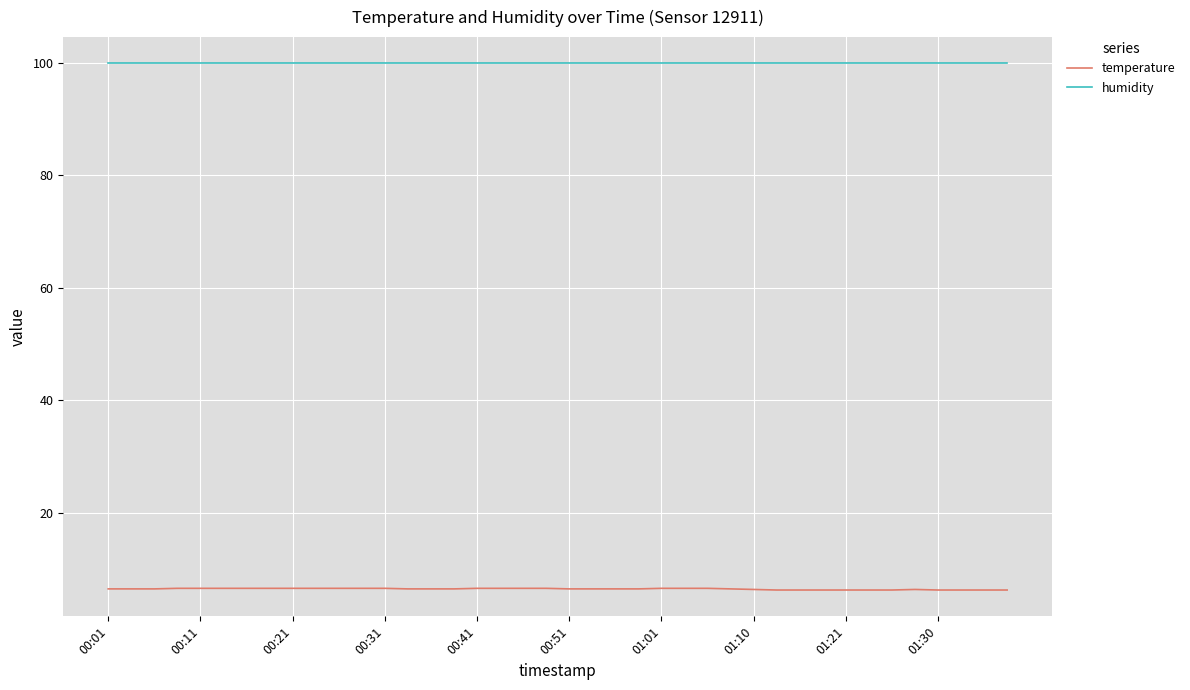

True or false: temperature and humidity cross at least once.

False